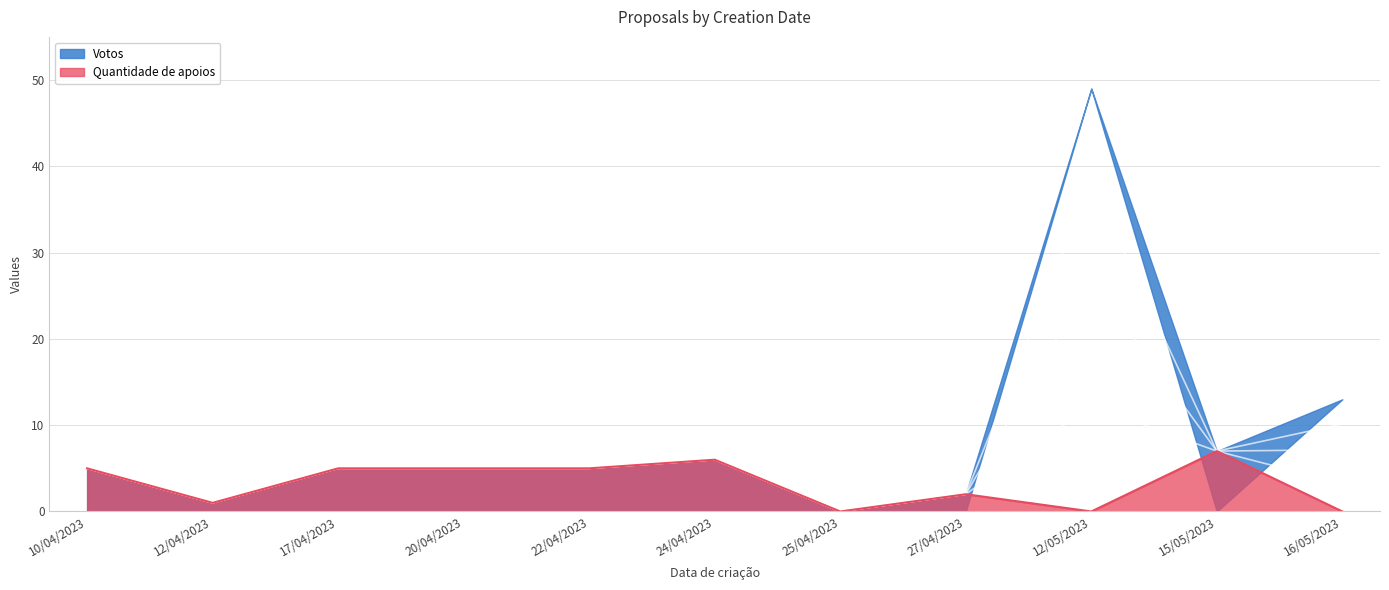

How many data points does each series have?

11